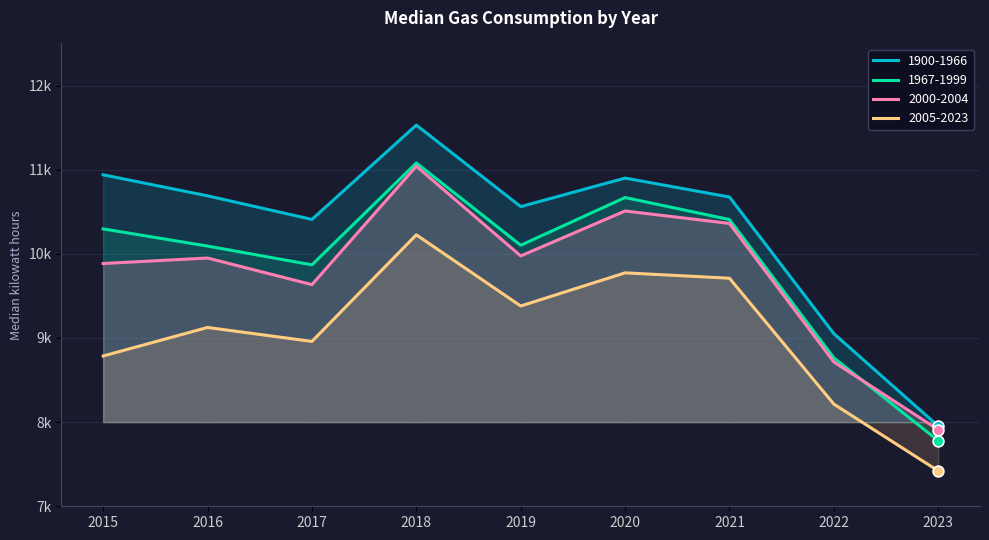

At which category is the sum across all series the highest?

2018